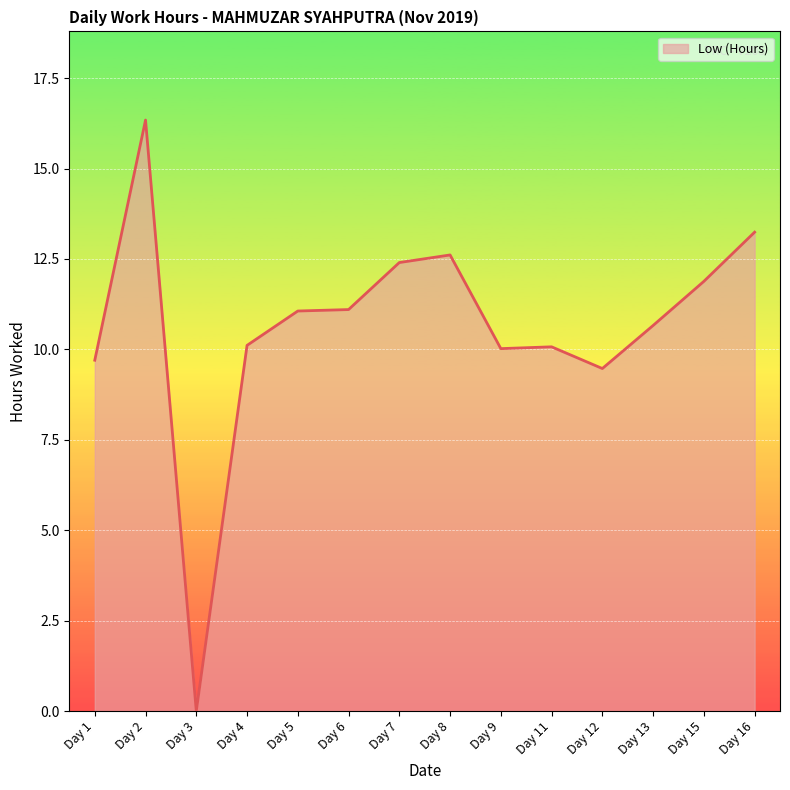

How many values are above zero?

13